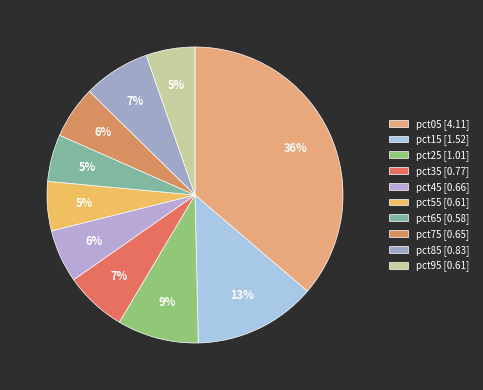

The pct65 slice represents 19% of the pie. True or false?

False